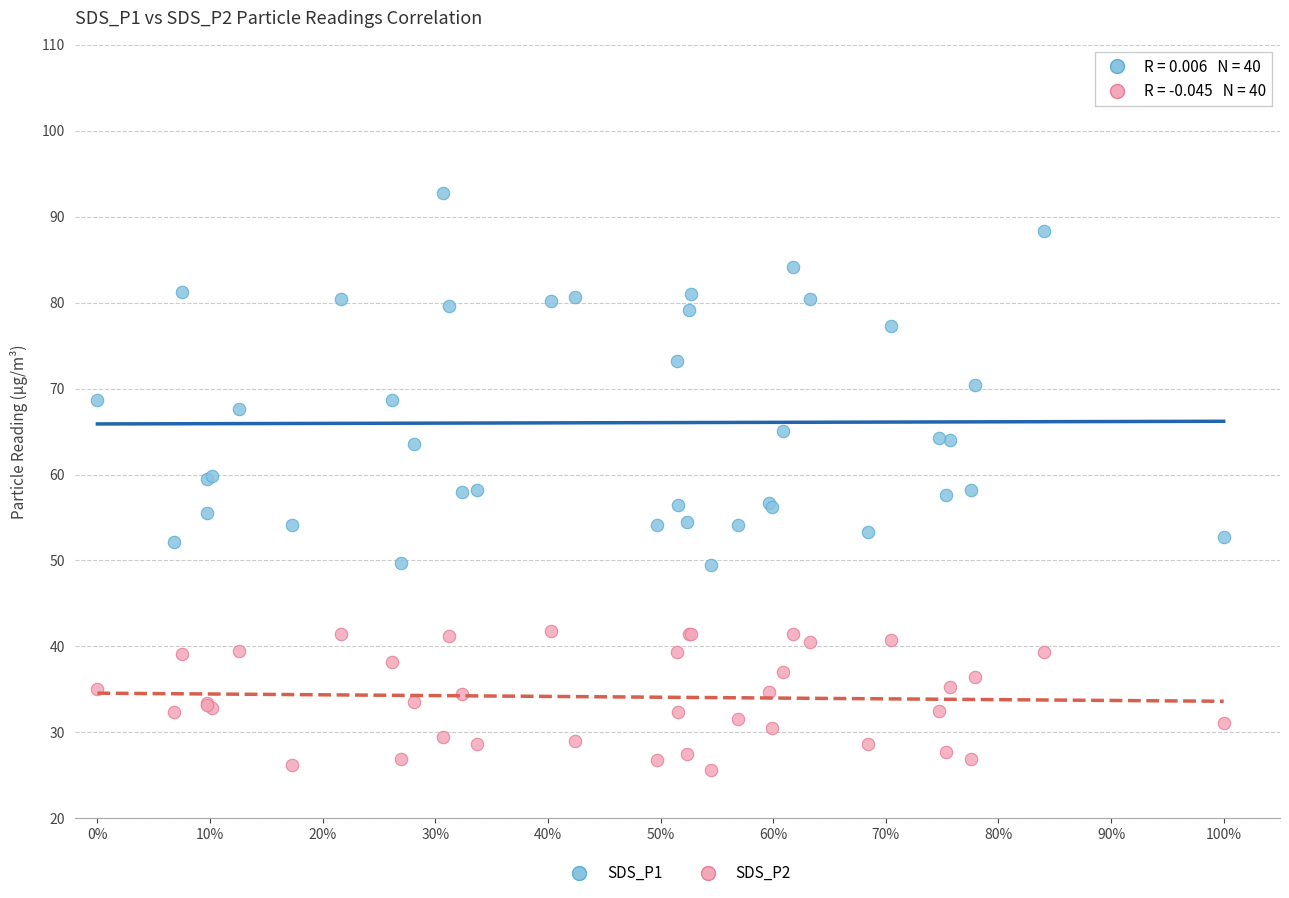

Which series contains the highest Y value?

SDS_P1